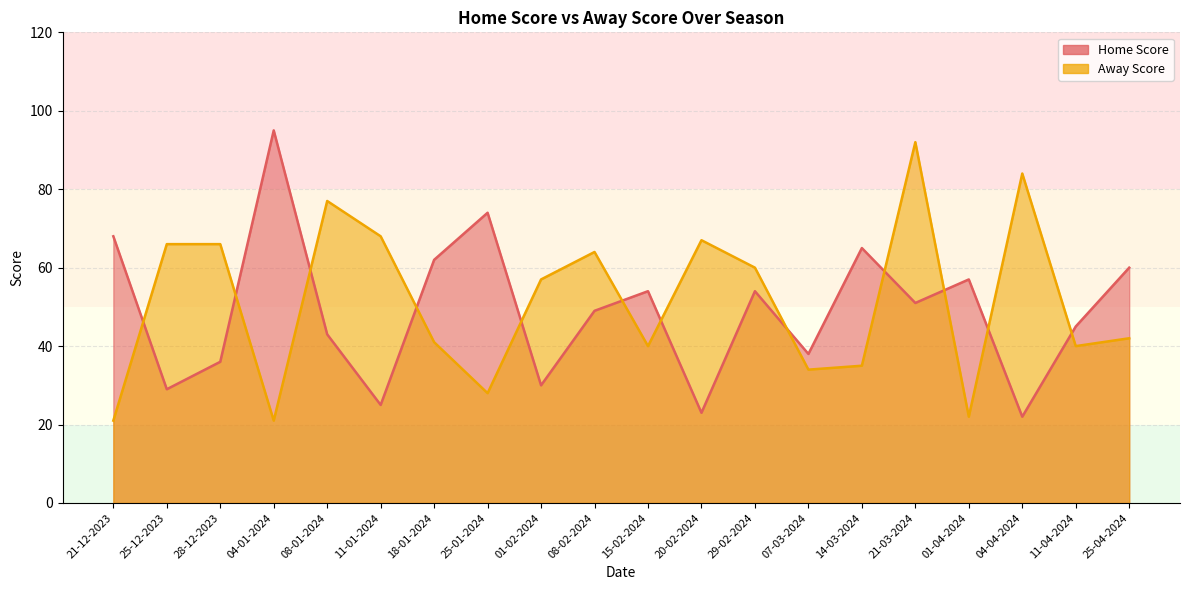

The value of Away Score at 01-02-2024 is 57. True or false?

True